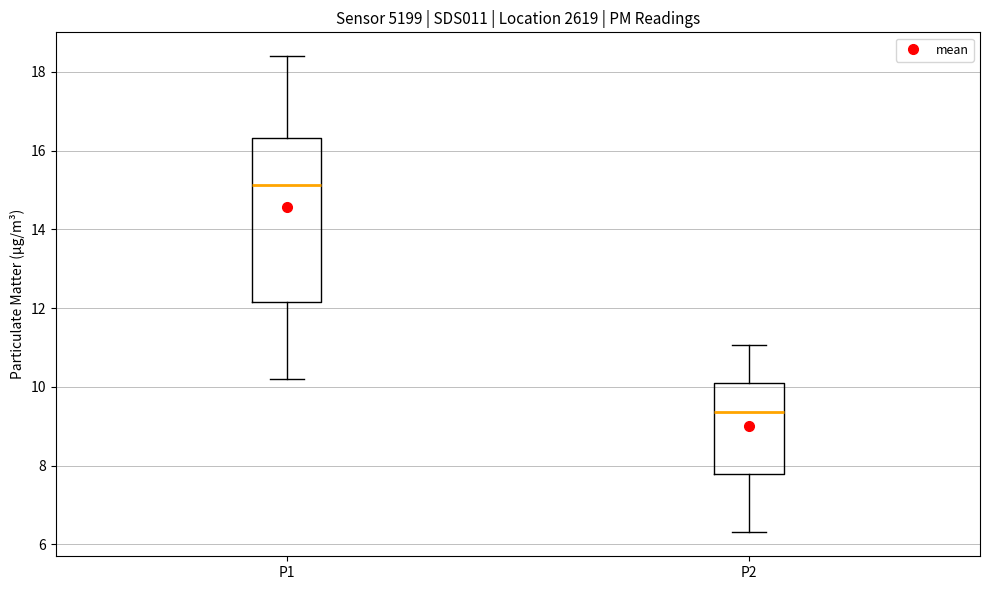

Comparing the boxes themselves (not the whiskers), which one is the tallest?

P1